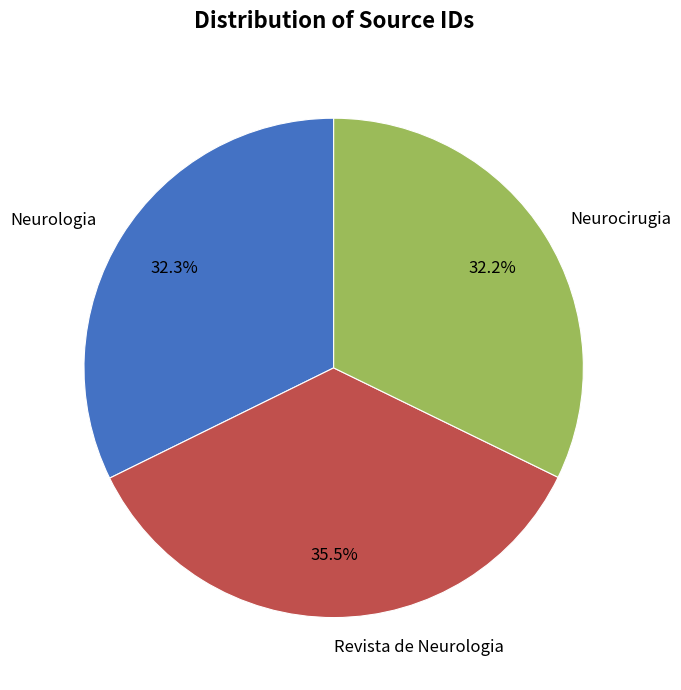

The Neurocirugia slice represents 32% of the pie. True or false?

True